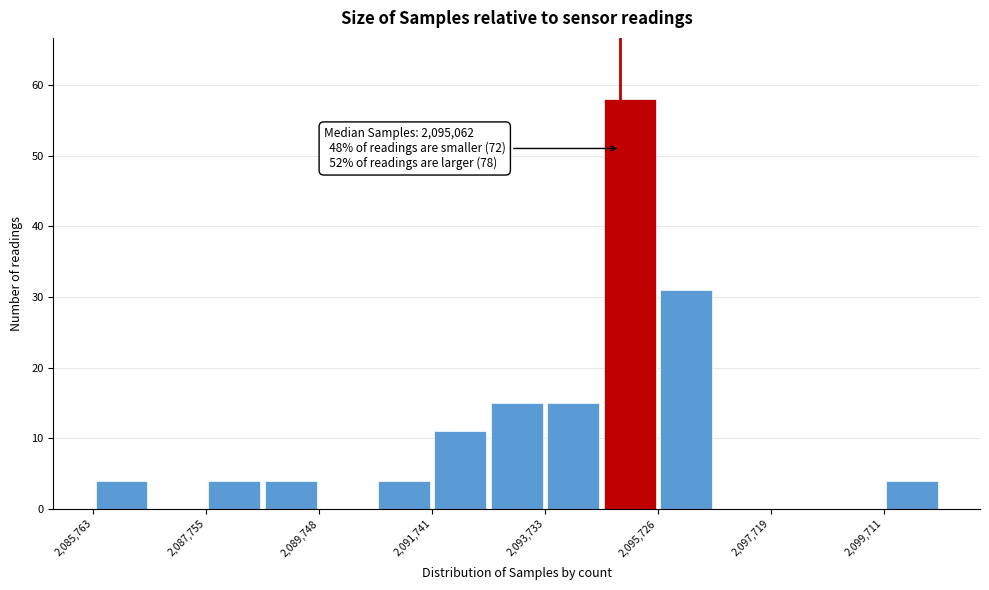

Which range on the x-axis has the tallest bar?

2094800 to 2095800